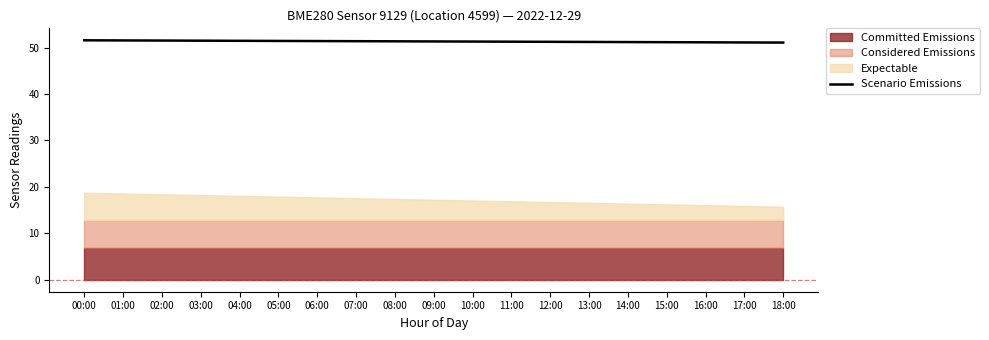

Does the chart display data point markers on the line(s)?

No